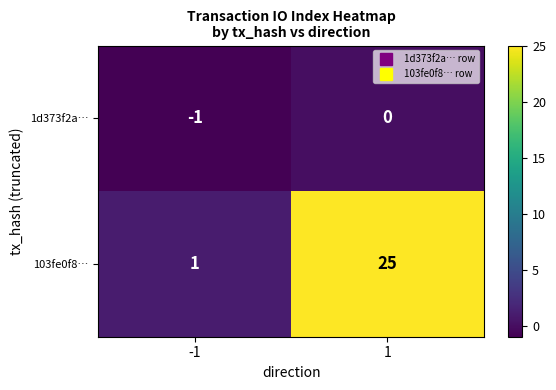

What is the spread (max minus min) of values at 1?

25